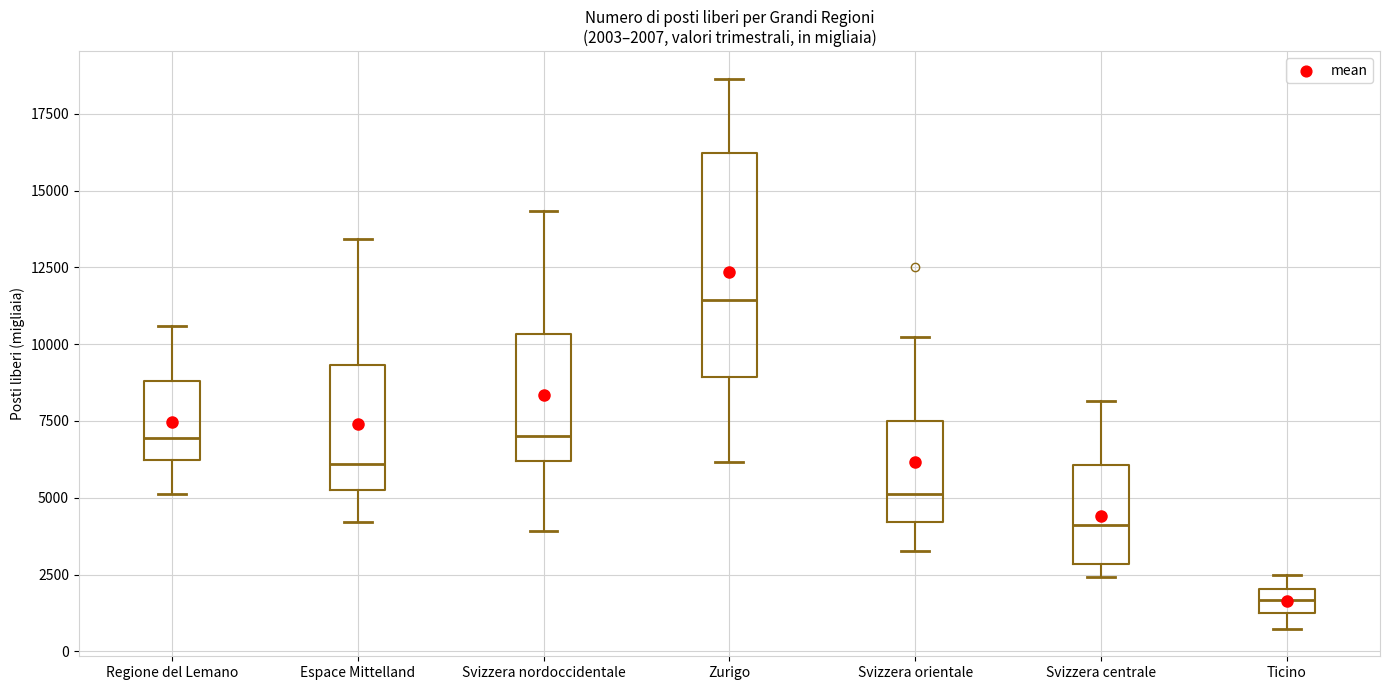

Which box has the highest median line?

Zurigo